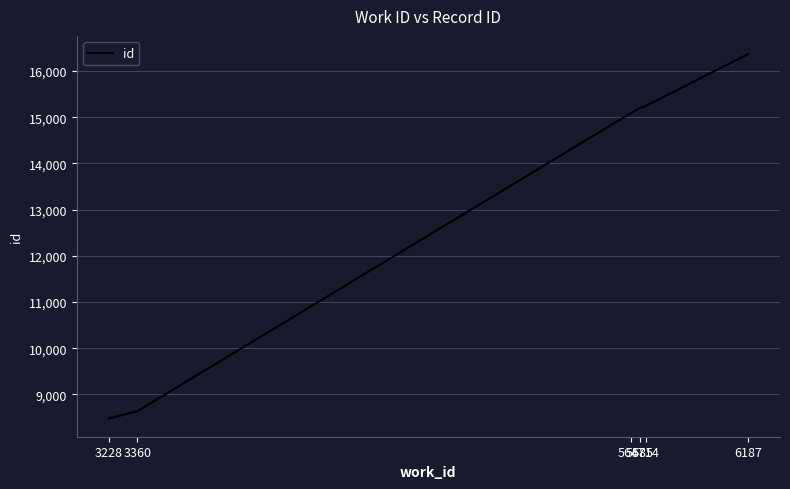

Reading right to left, list all the values displayed in this chart.

16365	15243	15196	15095	8634	8477